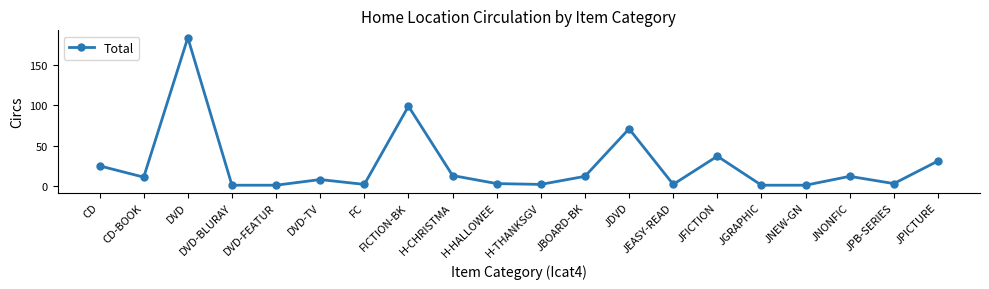

What is the value of the 20th point from the left?

31